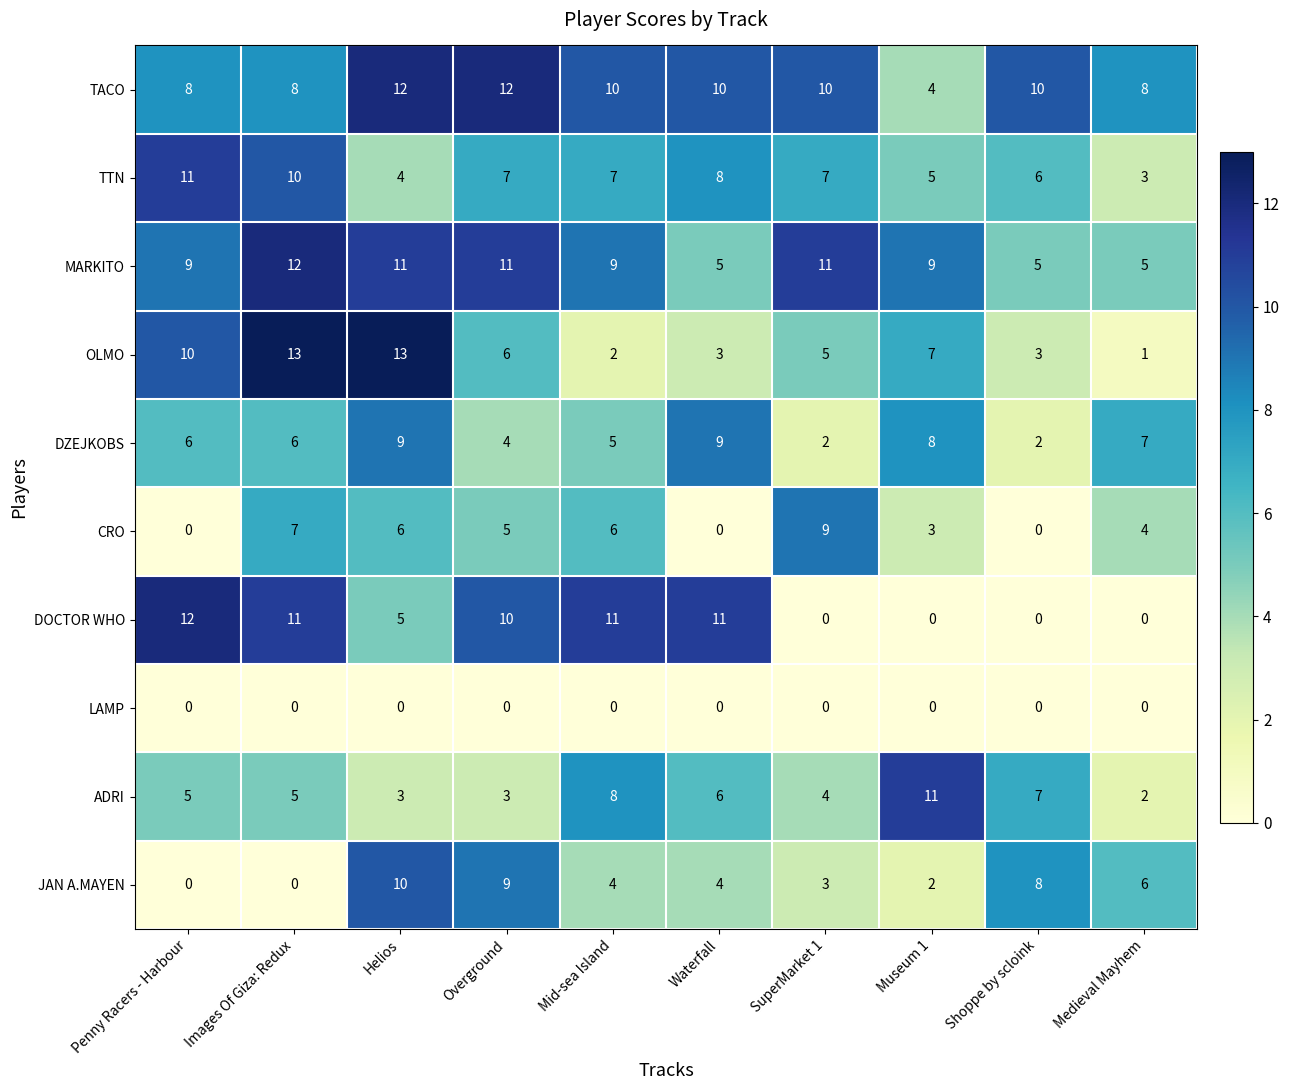

How many values in the MARKITO series are below 9?

3